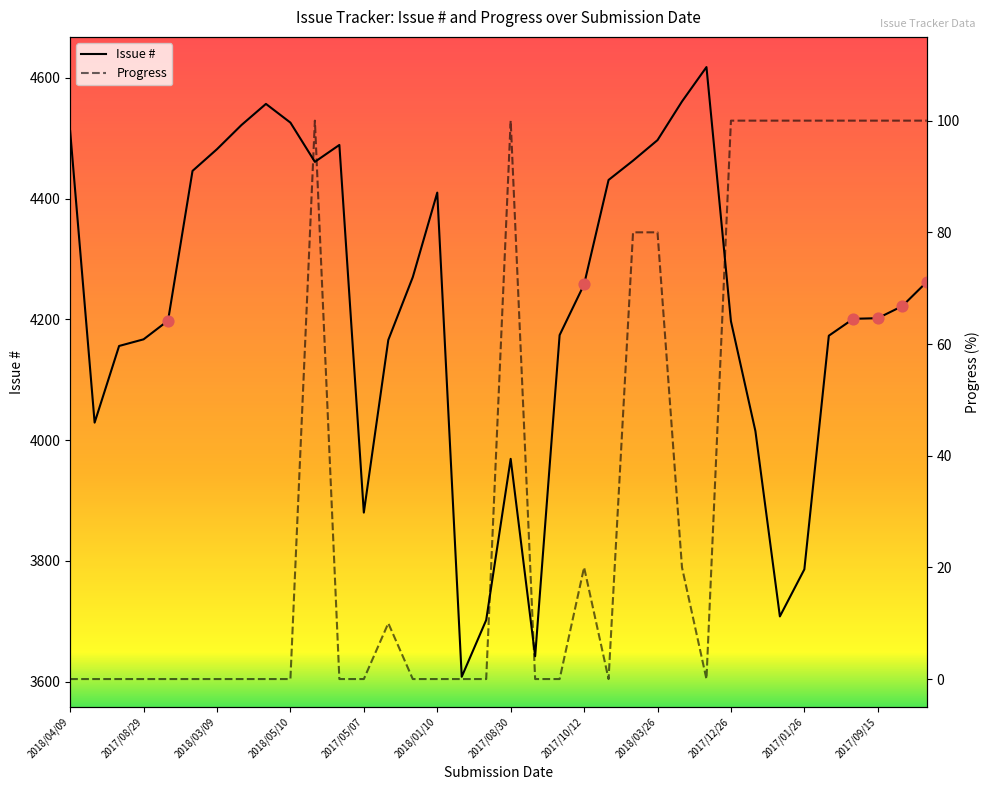

Which series reaches the minimum Y coordinate?

Progress